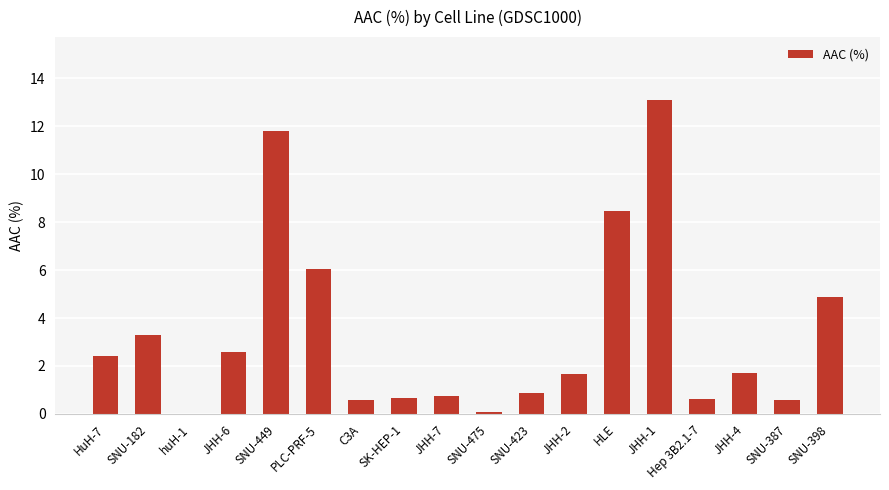

The value at JHH-6 is 4.4. True or false?

False